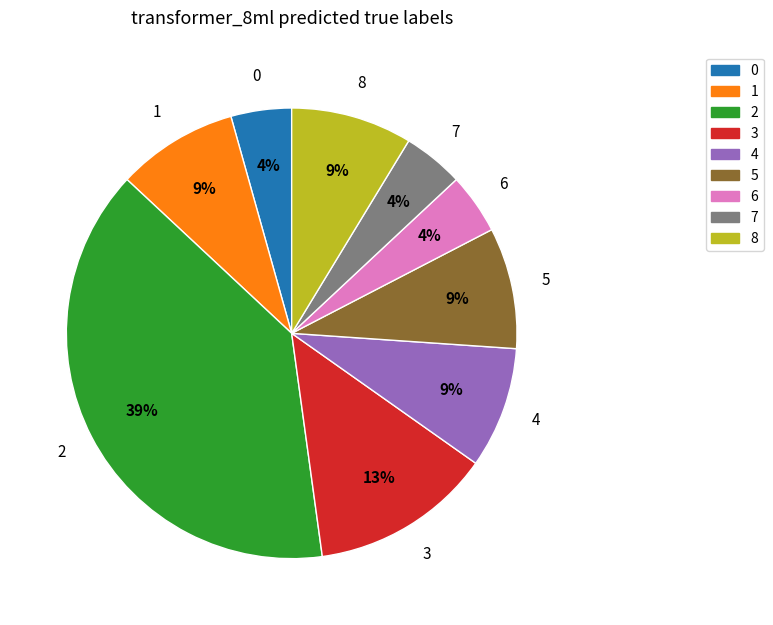

Is there a majority slice in this chart?

No